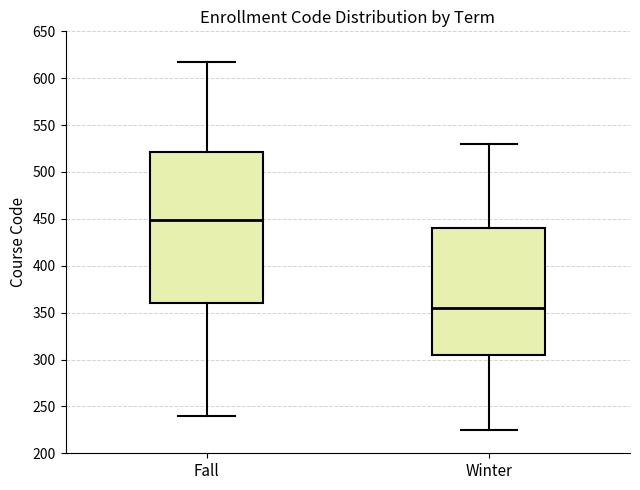

Reading left to right, transcribe this box plot: for each box, give where its median line is, the range the box spans, and where its two whiskers end, as read against the y-axis. The values are not printed on the chart, so give them approximately, as read against the axis.

Fall: median 450, box 360 to 520, whiskers 240 to 615
Winter: median 355, box 305 to 440, whiskers 225 to 530